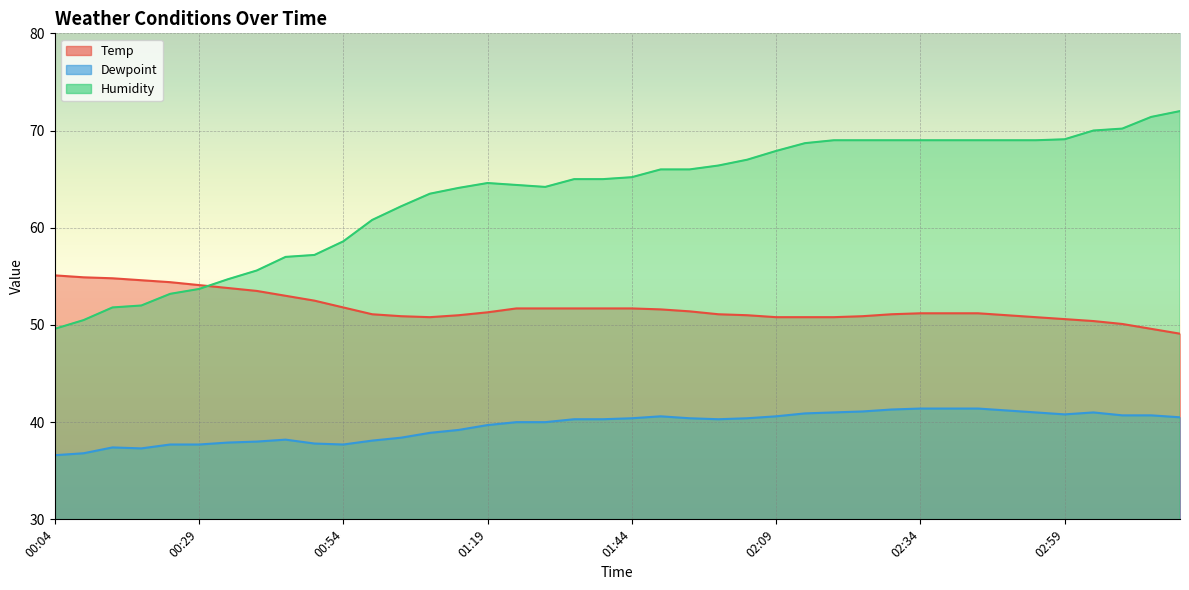

At which category does Dewpoint reach its first local peak?

00:14